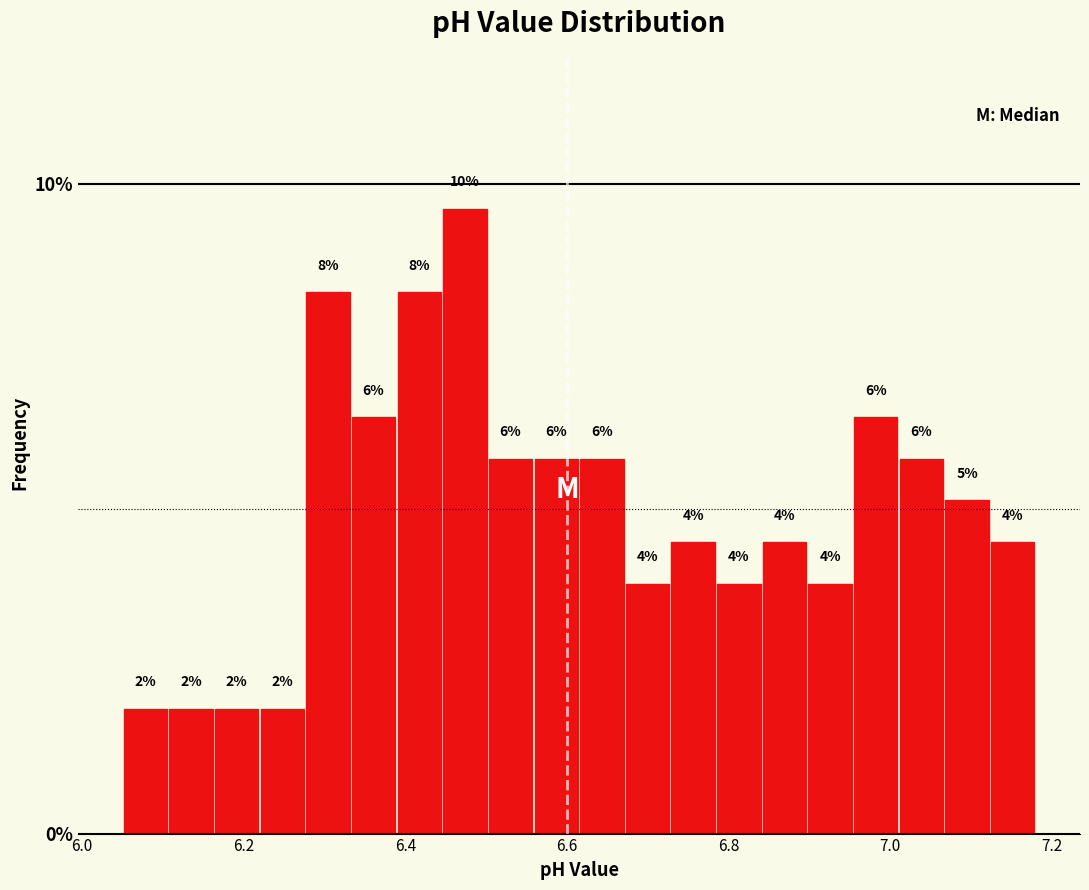

Read against the x-axis, roughly where is the centre of the tallest bar?

6.48